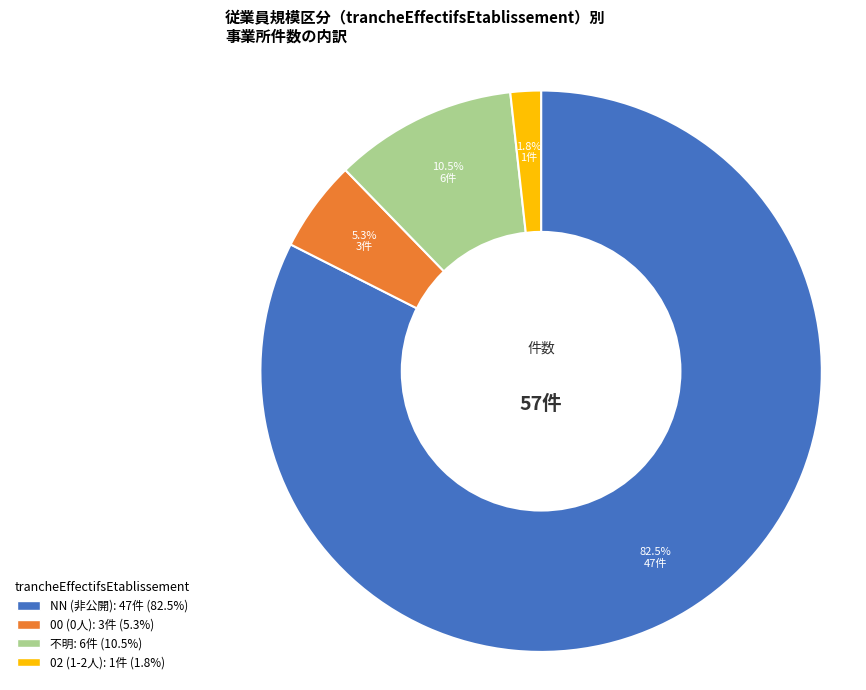

Does any single category account for the majority?

Yes